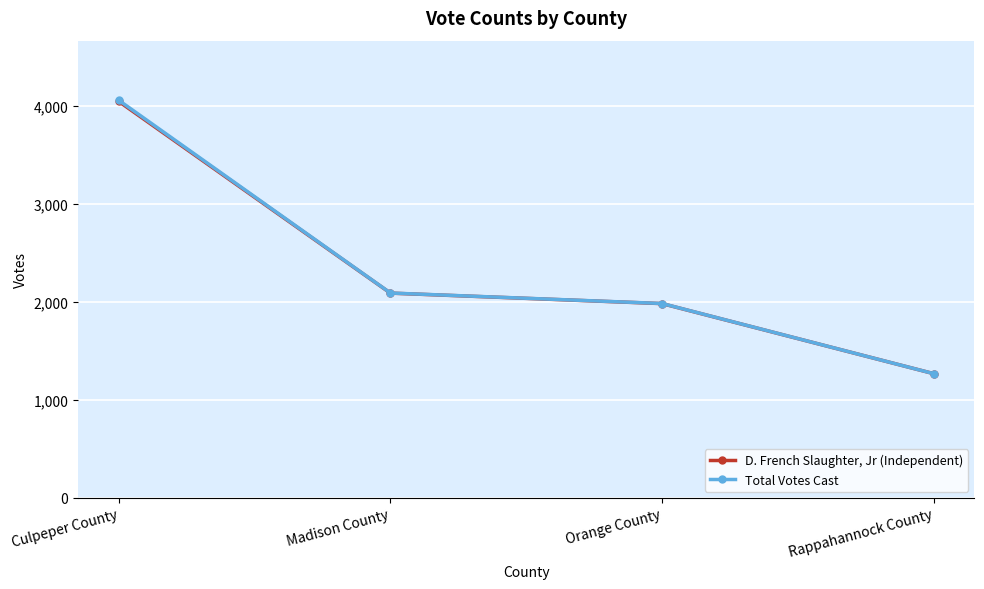

At which label is D. French Slaughter, Jr (Independent) closest to 2657?

Madison County